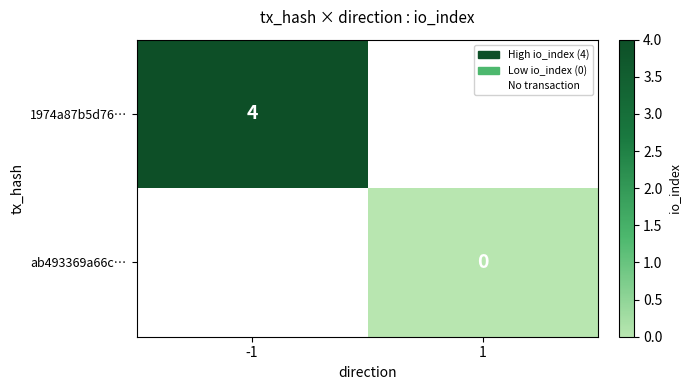

True or false: 1974a87b5d76… has a value of 2 at -1.

False